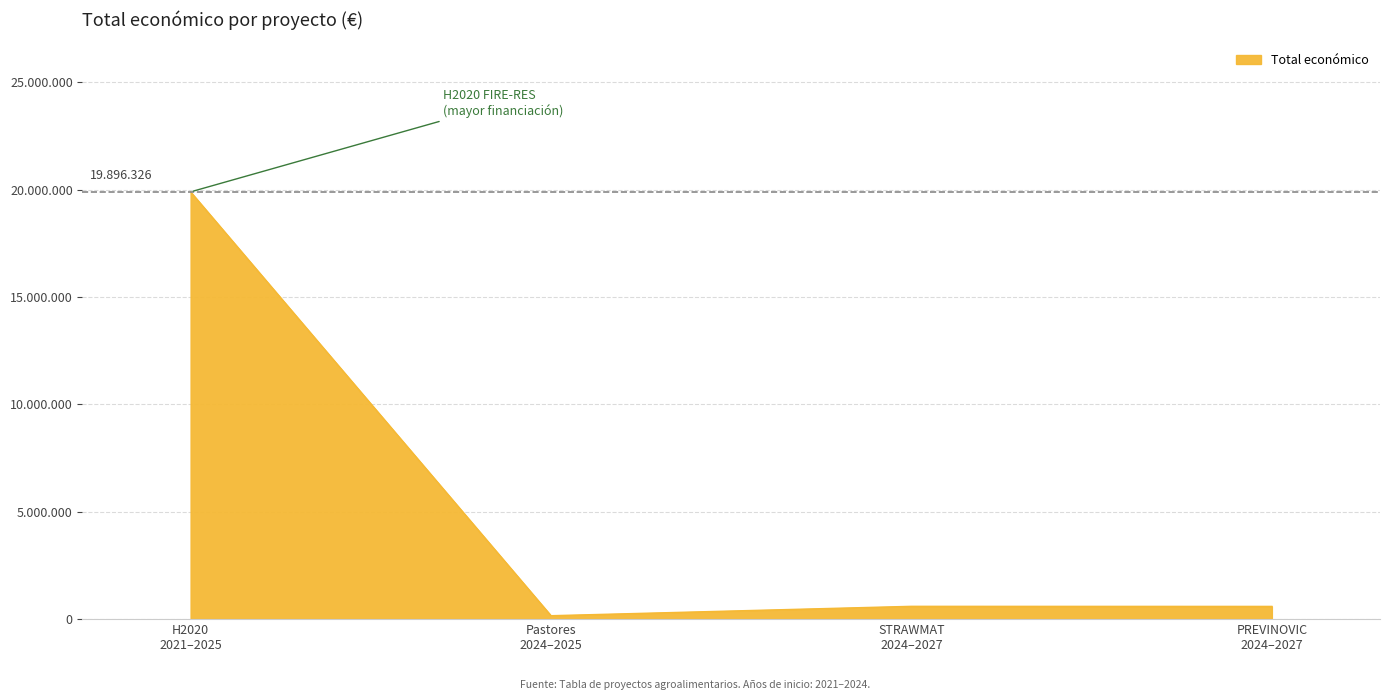

Rank the categories by value from lowest to highest.

Pastores 2024–2025, PREVINOVIC 2024–2027, STRAWMAT 2024–2027, H2020 2021–2025